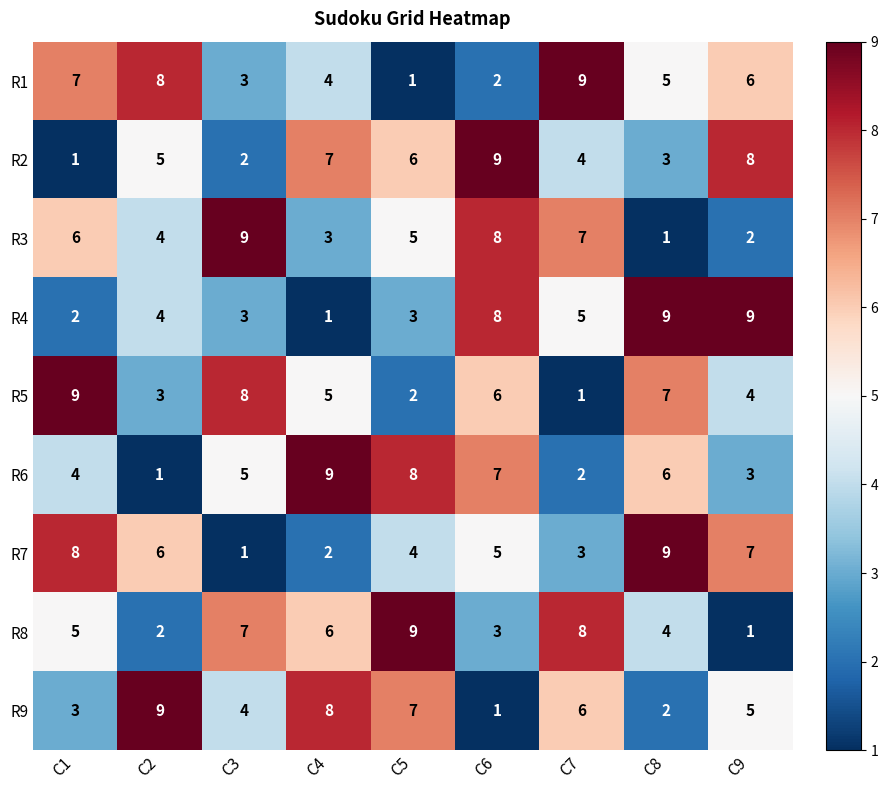

List the labels in order of R9 value, smallest first.

C6, C8, C1, C3, C9, C7, C5, C4, C2